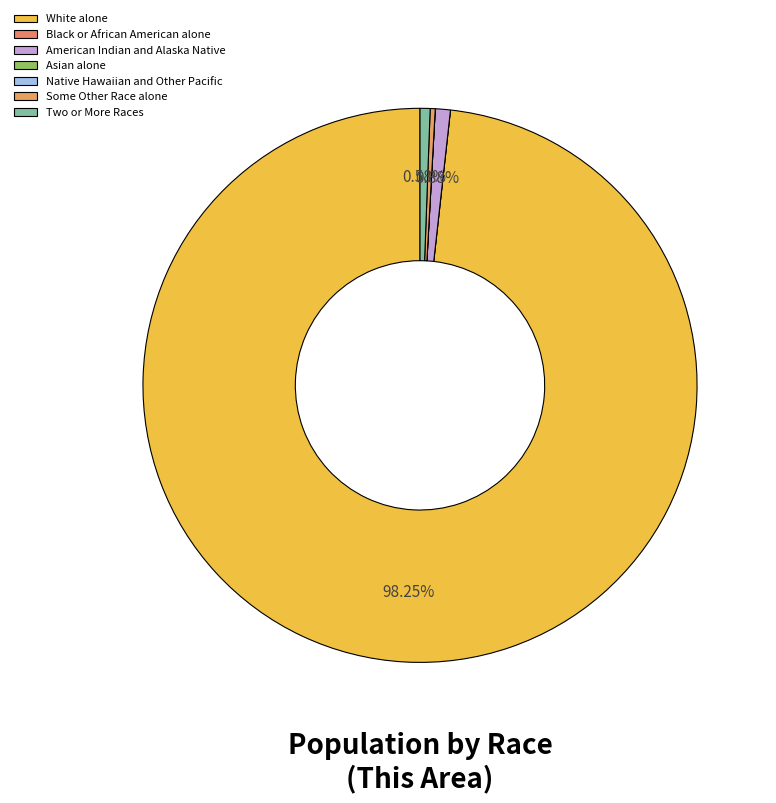

Which slice is the largest?

White alone